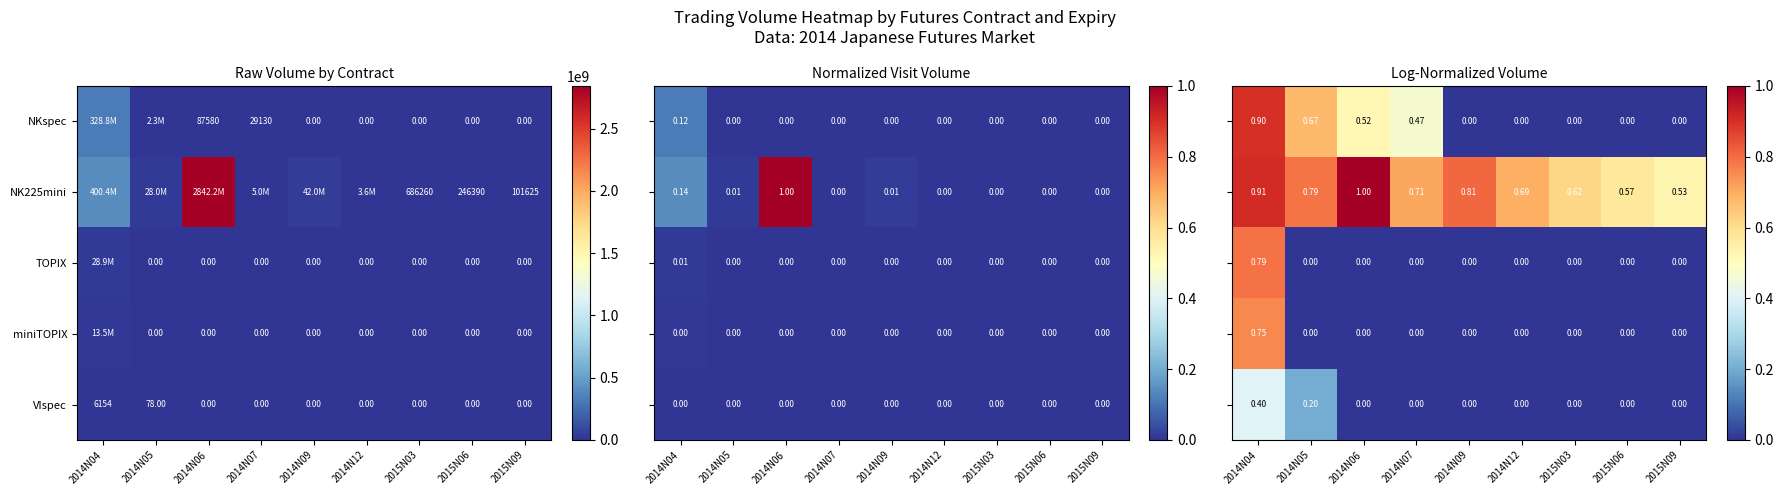

How many distinct data groups are displayed?

5